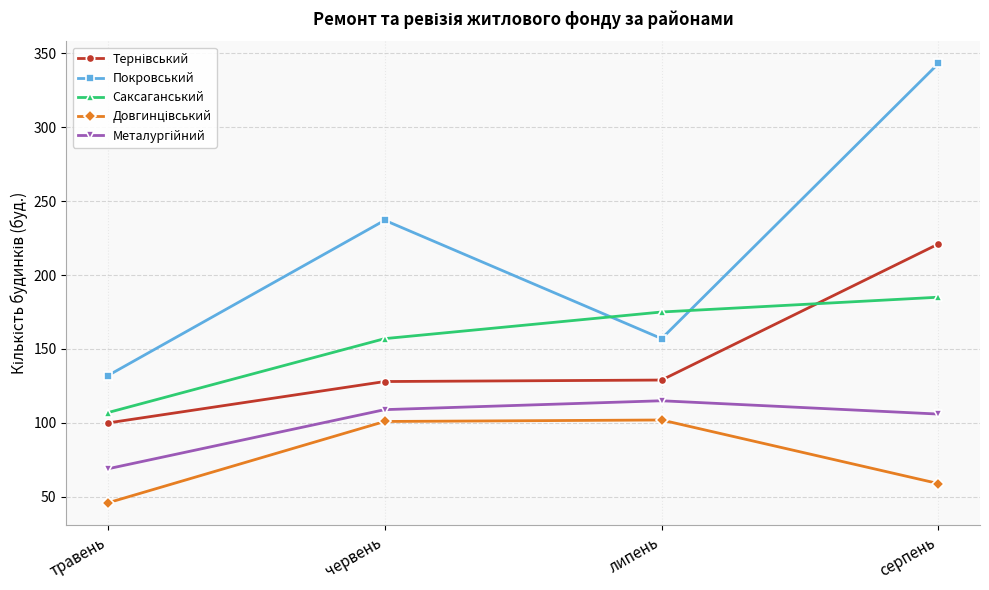

What is the difference between the maximum and minimum values in the Покровський series?

211